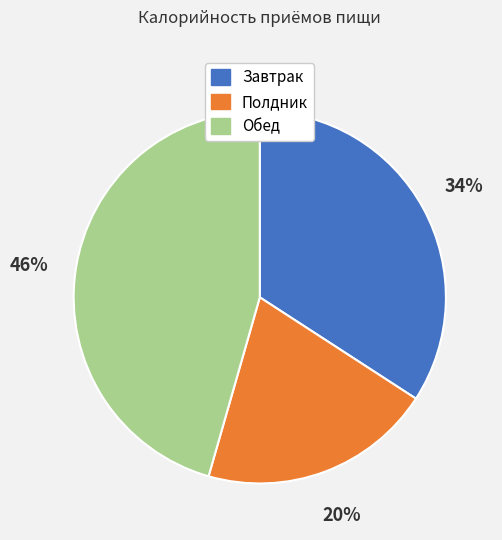

What percentage is the Завтрак slice, to the nearest percent?

34%